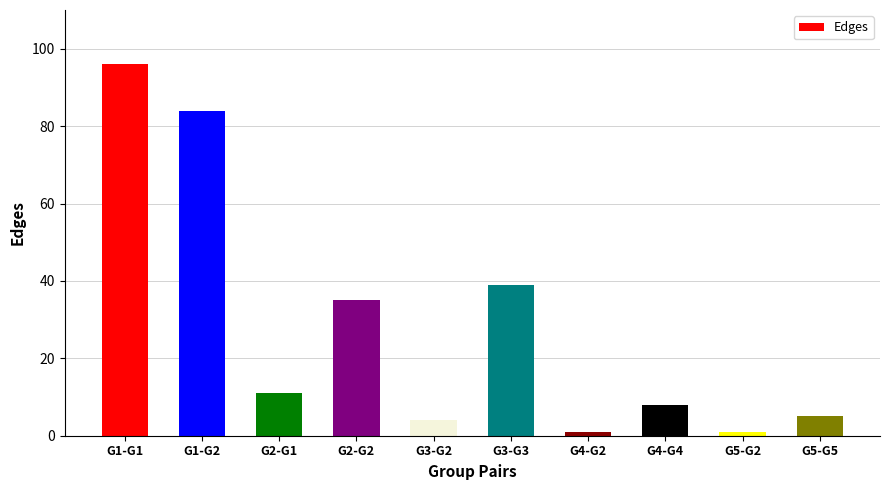

What is the change in value from G2-G2 to G3-G2?

-31